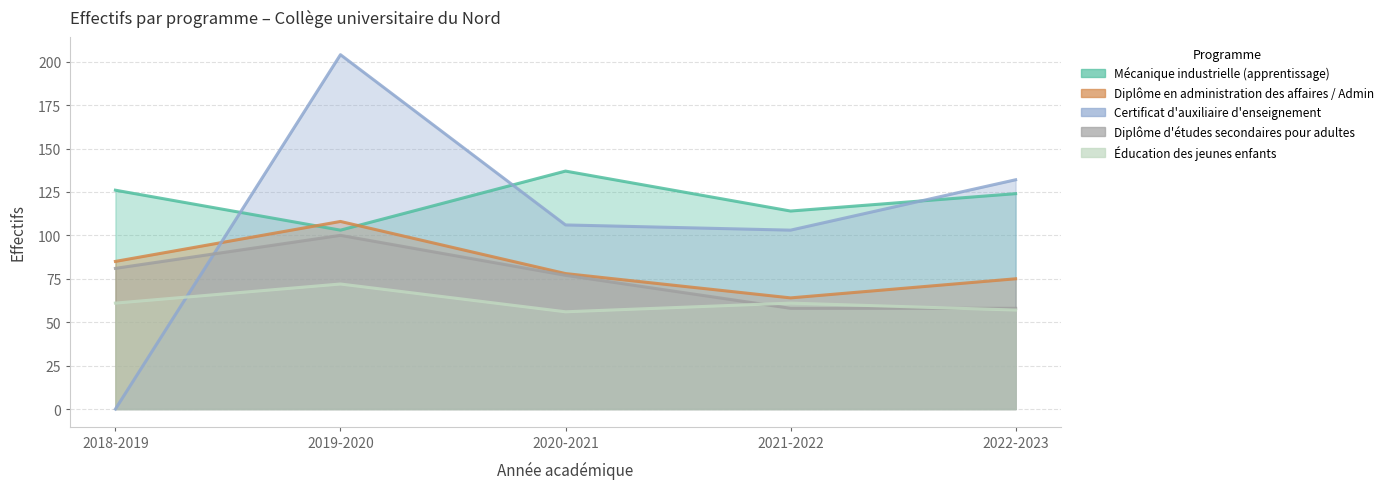

Reading left to right, what are all the values shown in this chart?

Mécanique industrielle (apprentissage): 2018-2019=126	2019-2020=103	2020-2021=137	2021-2022=114	2022-2023=124
Diplôme en administration des affaires / Admin: 2018-2019=85	2019-2020=108	2020-2021=78	2021-2022=64	2022-2023=75
Certificat d'auxiliaire d'enseignement: 2018-2019=0	2019-2020=204	2020-2021=106	2021-2022=103	2022-2023=132
Diplôme d'études secondaires pour adultes: 2018-2019=81	2019-2020=100	2020-2021=77	2021-2022=58	2022-2023=58
Éducation des jeunes enfants: 2018-2019=61	2019-2020=72	2020-2021=56	2021-2022=61	2022-2023=57